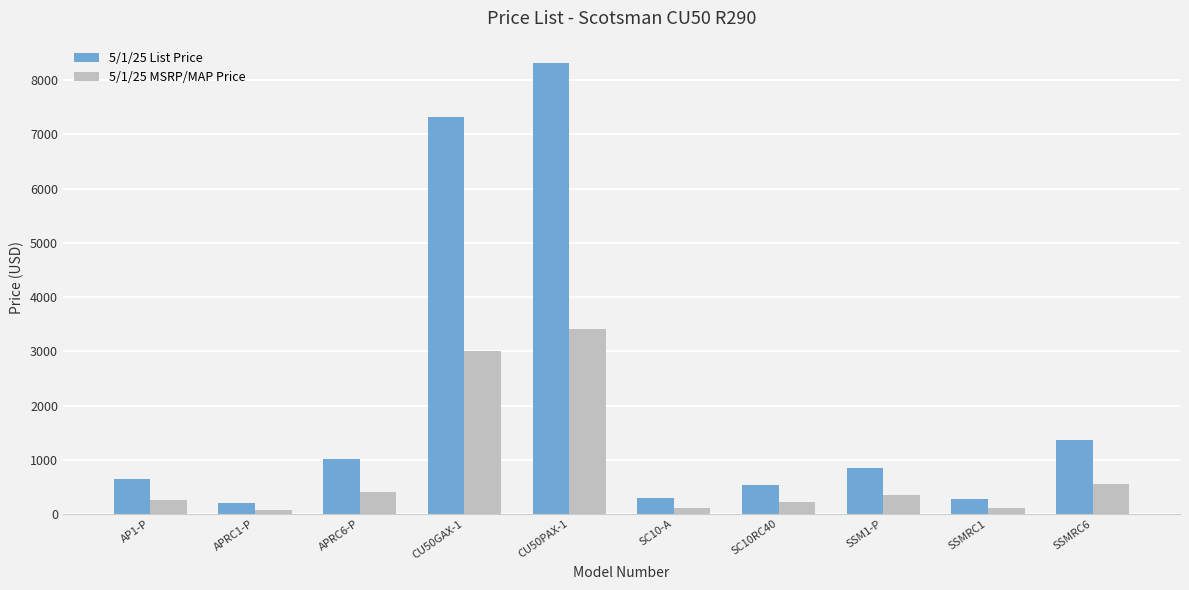

List the series in order of their overall mean, lowest first.

5/1/25 MSRP/MAP Price, 5/1/25 List Price